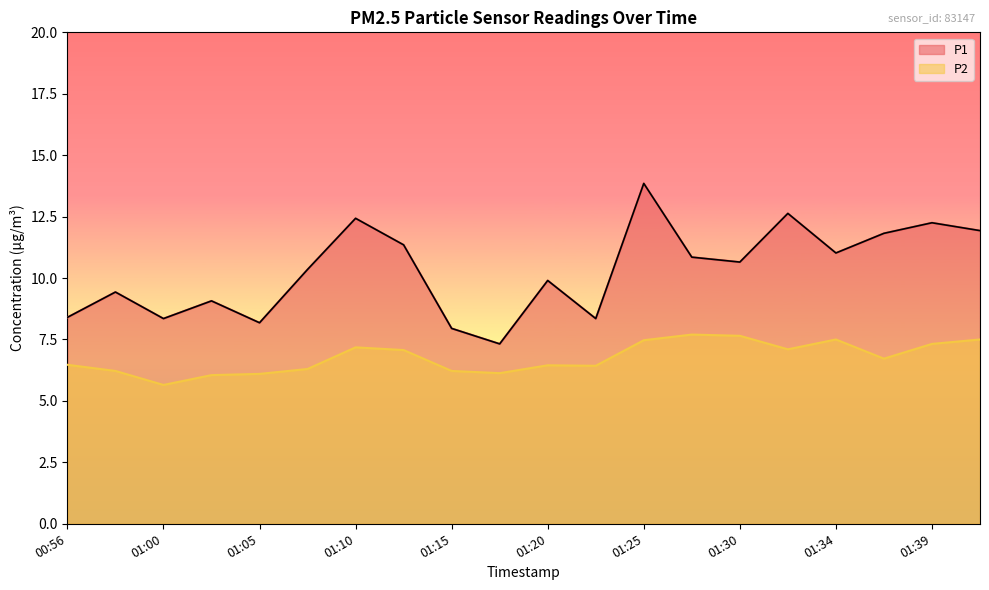

What is the sum of all P1 values?

206.1